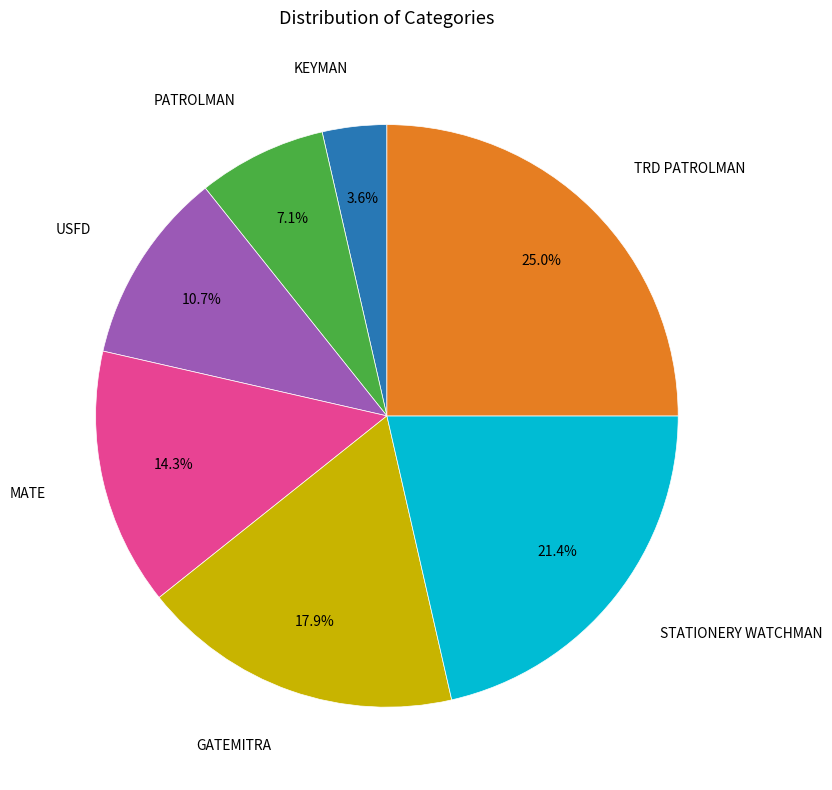

Is there any slice that represents more than half of the pie?

No